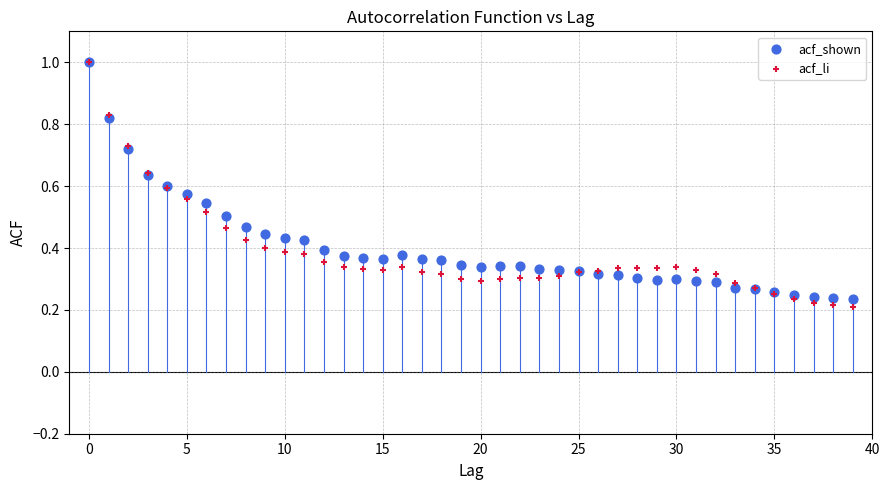

What are all the series names shown in the legend?

acf_shown, acf_li